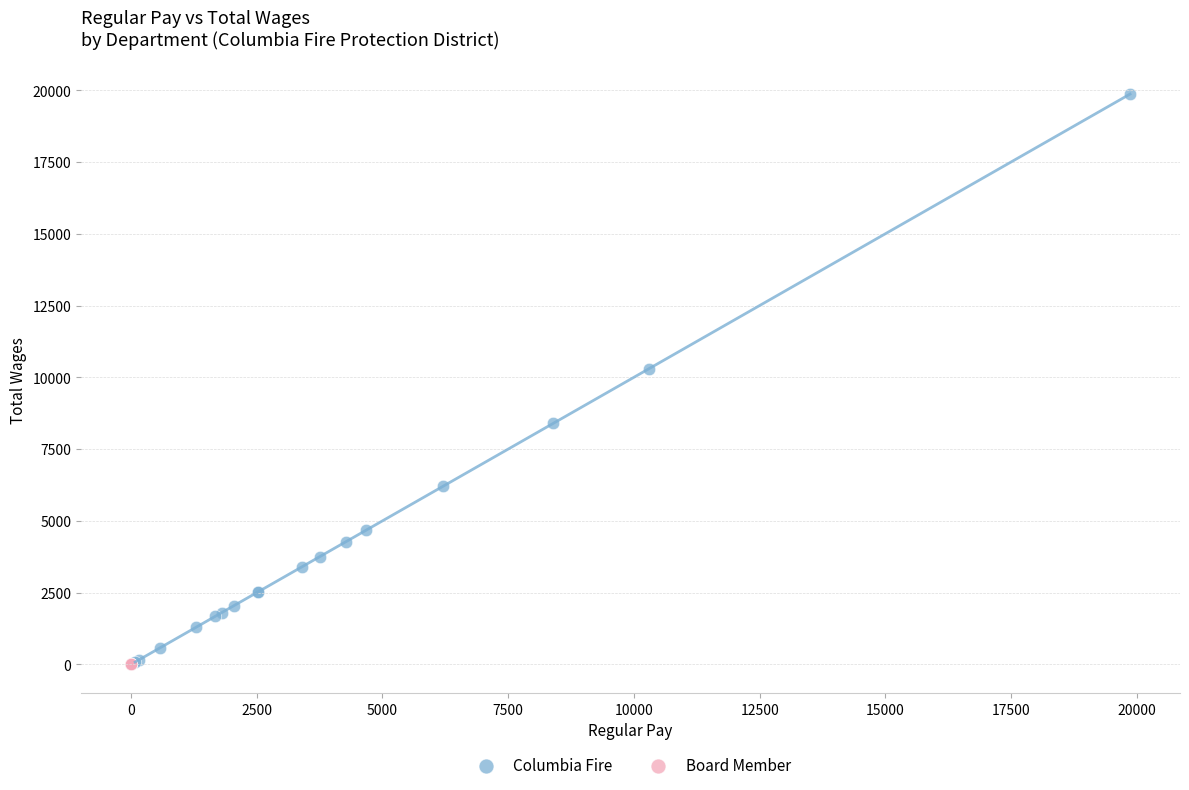

Which series contains the highest Y value?

Columbia Fire